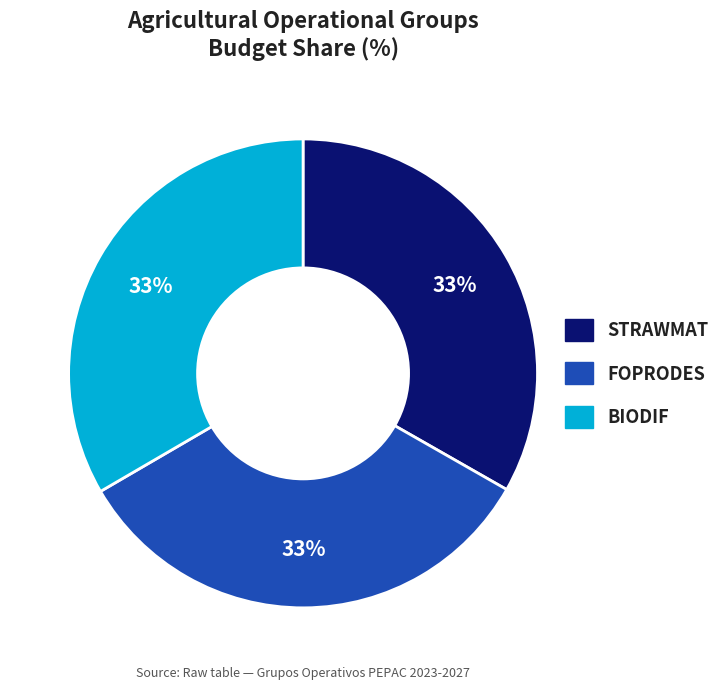

To the nearest percent, what percentage of the pie is STRAWMAT?

33%